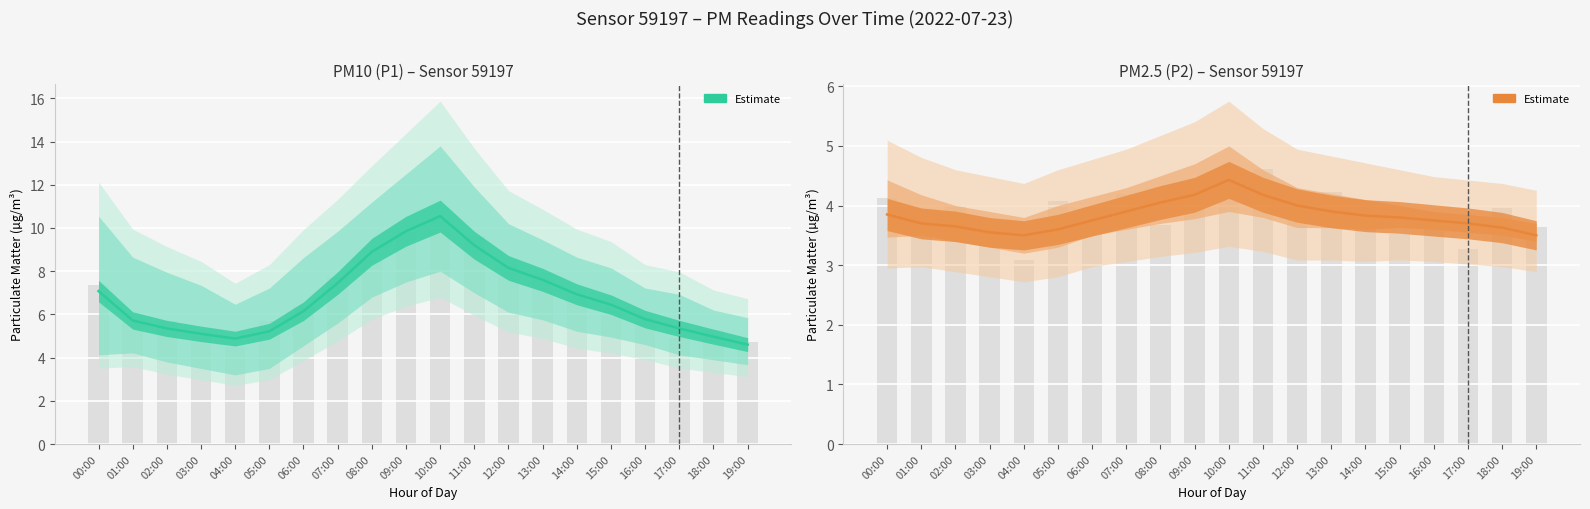

Between 07:00 and 08:00, which is larger?

08:00